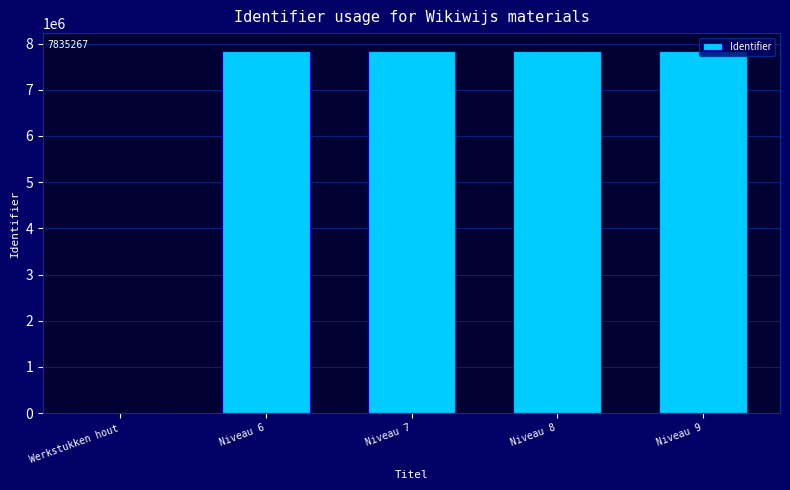

The chart shows a value of 0 at Werkstukken hout. True or false?

True